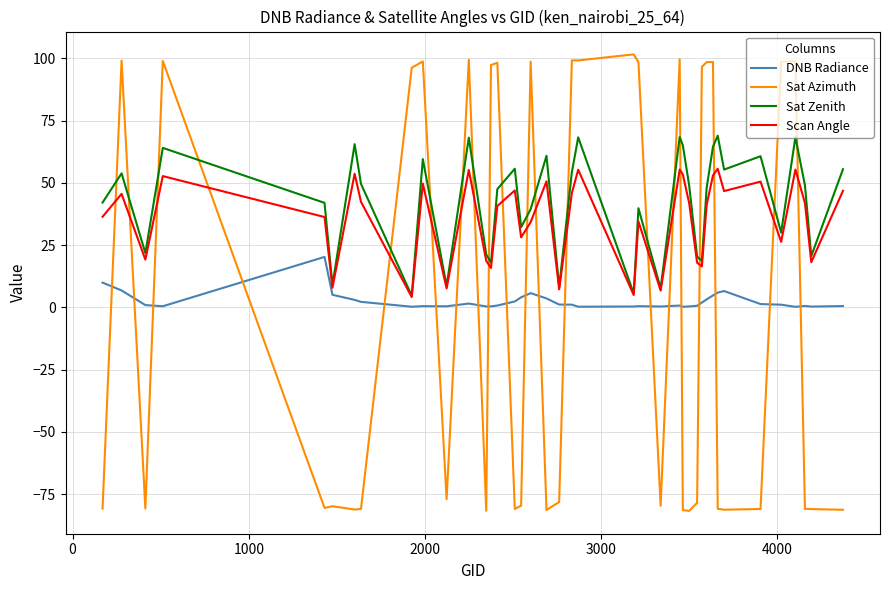

What is the difference between the maximum and minimum values in the Scan Angle series?

51.5